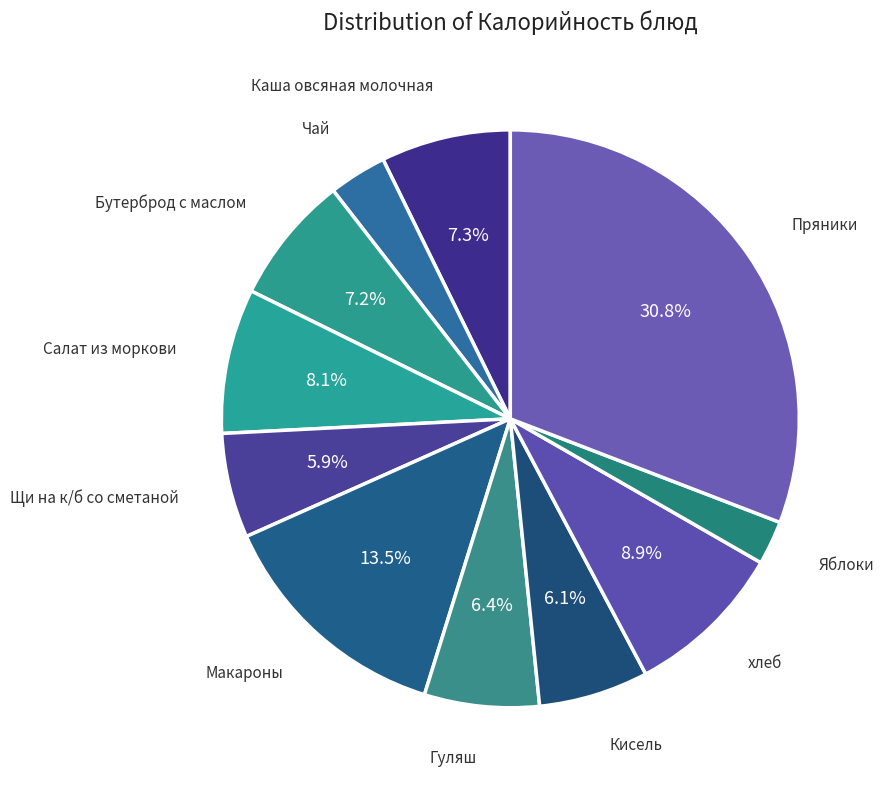

How many segments does this pie chart have?

11